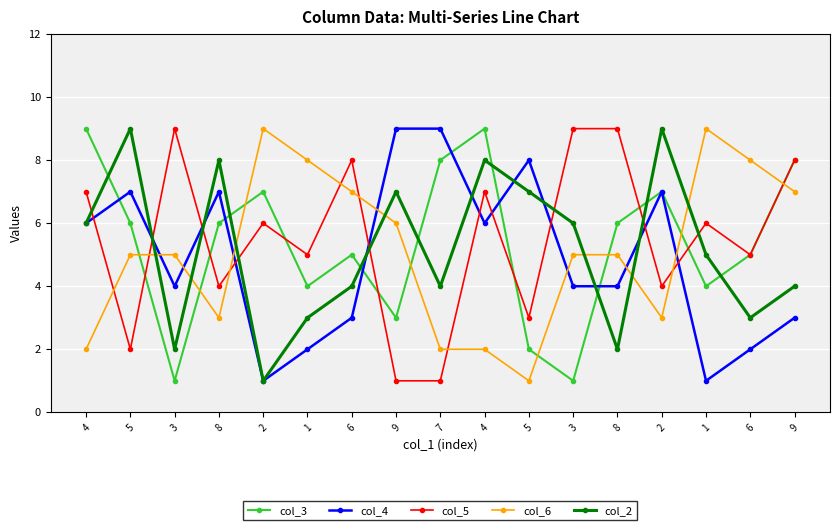

How many interior local peaks does the col_6 series have?

2